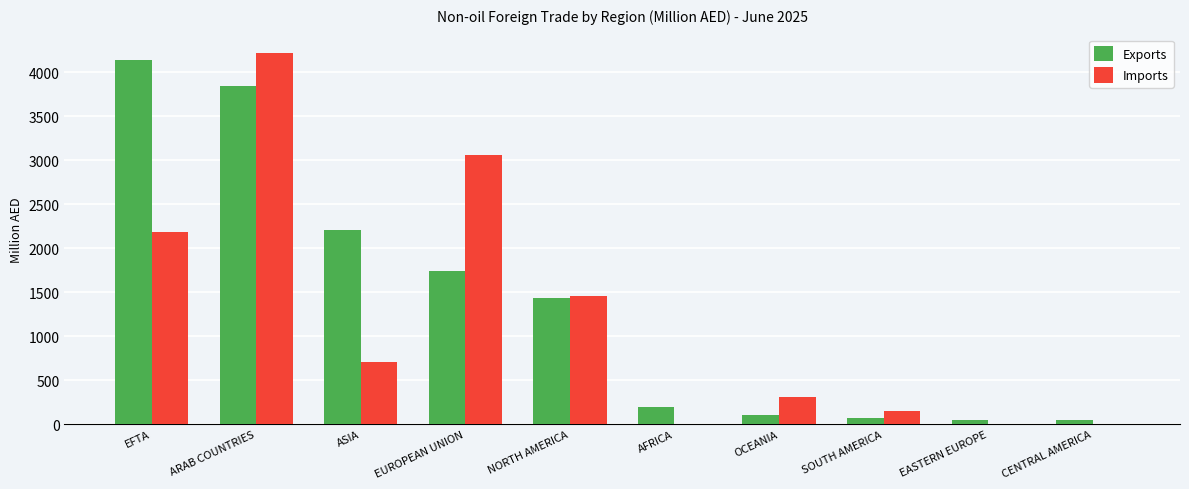

What is the average value of the Imports series?

1208.1